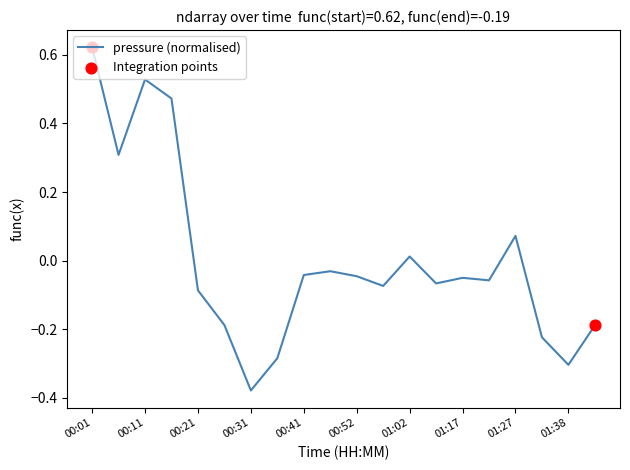

What is the difference between the maximum and minimum values?

1.0